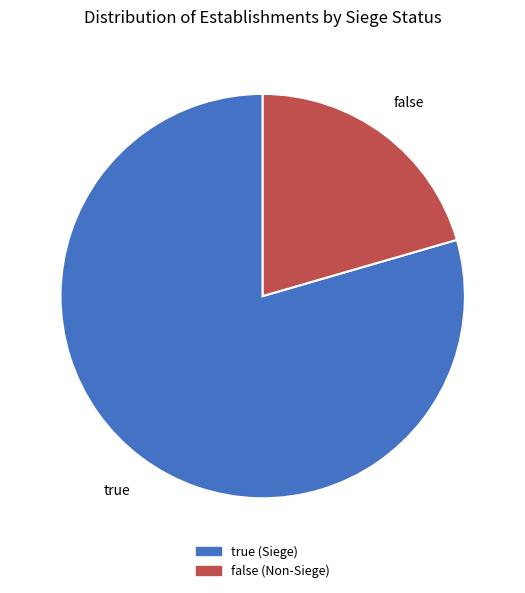

Does true represent more than half of the total?

Yes